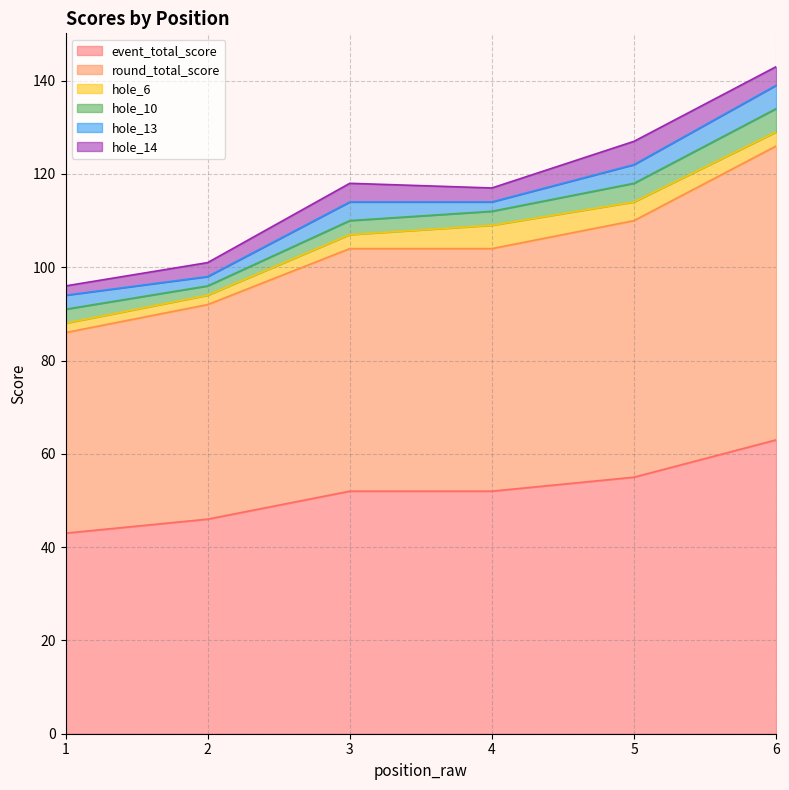

True or false: round_total_score has more than 0 points higher than both neighbors.

False